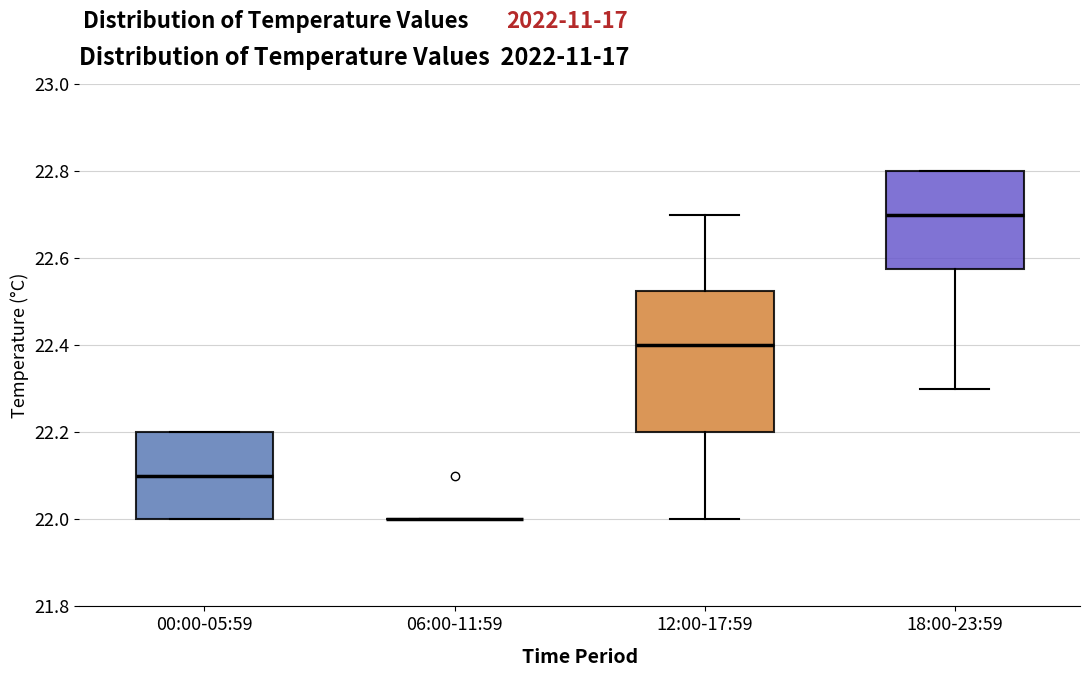

Comparing the boxes themselves (not the whiskers), which one is the tallest?

12:00-17:59